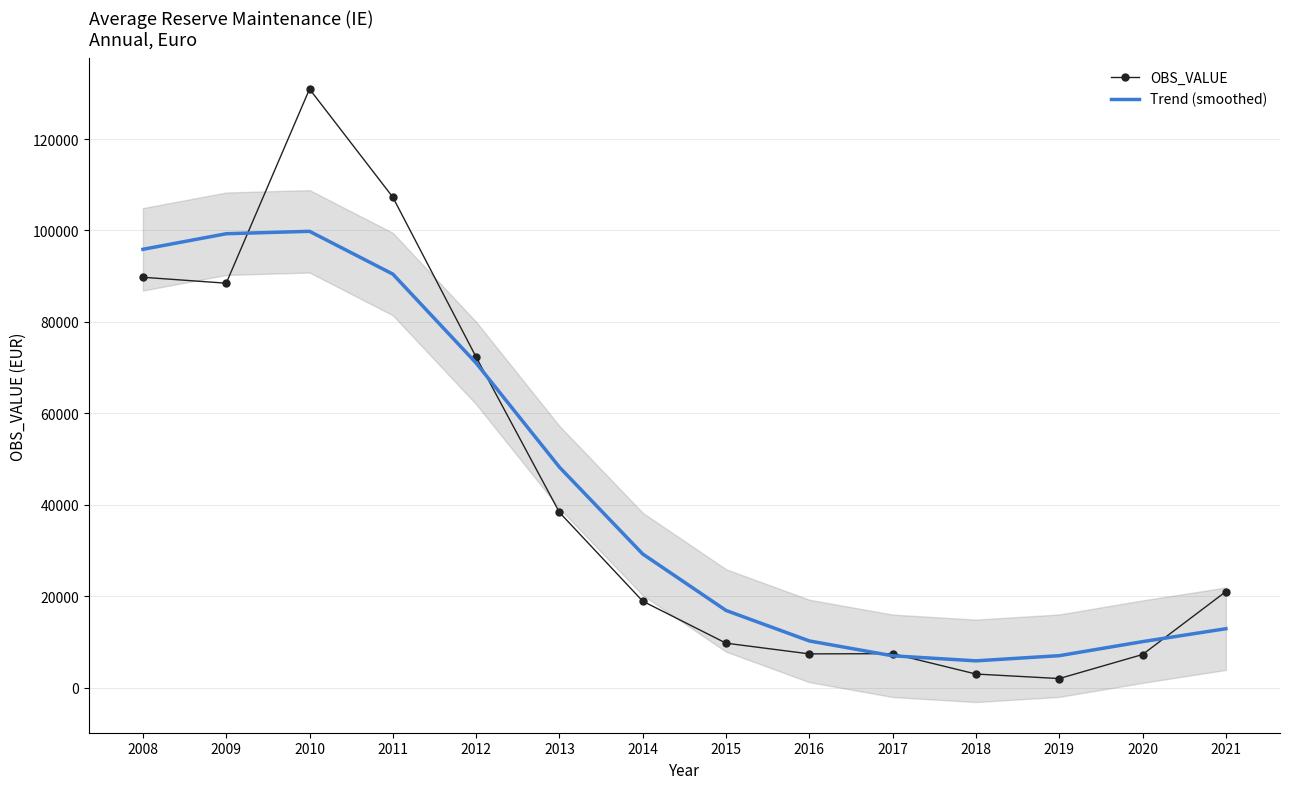

What is the value of the Trend (smoothed) point at the 8th from the left?

16922.5